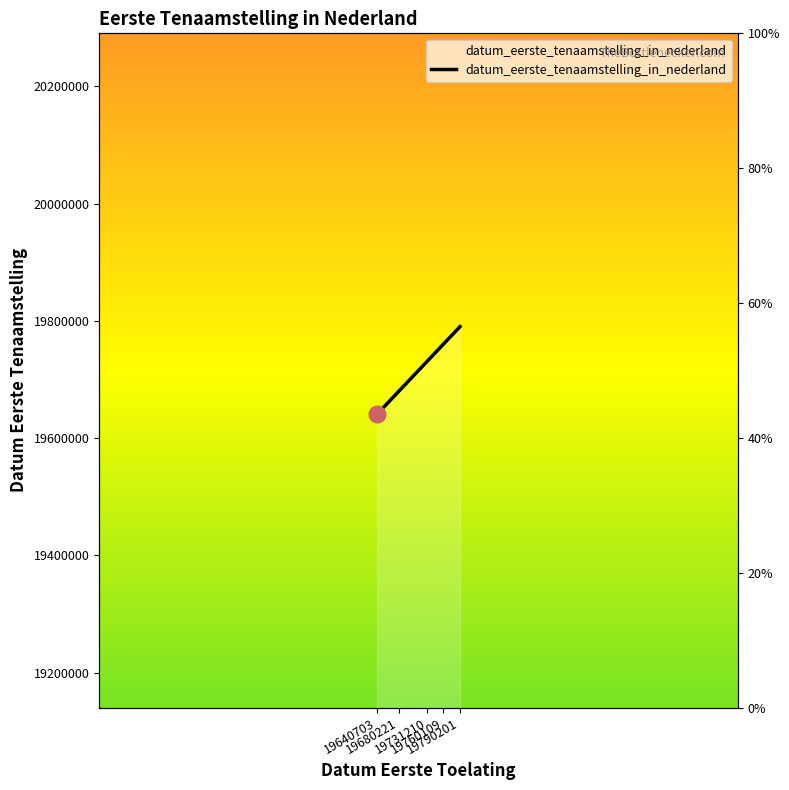

What is the value of the 5th point from the left?

19790201